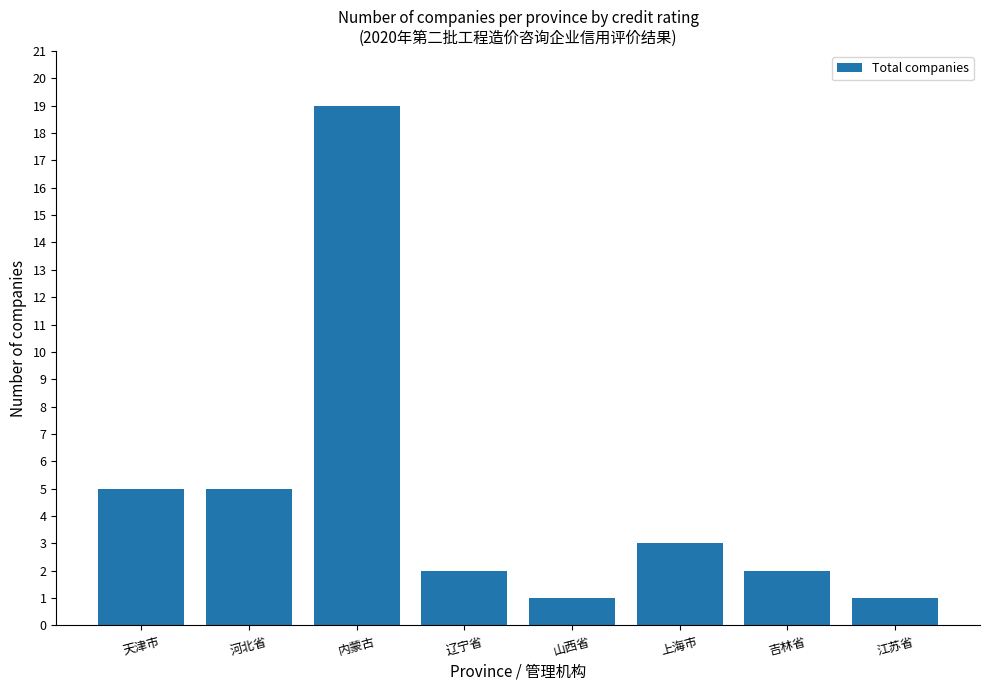

How many data points are less than 3?

4